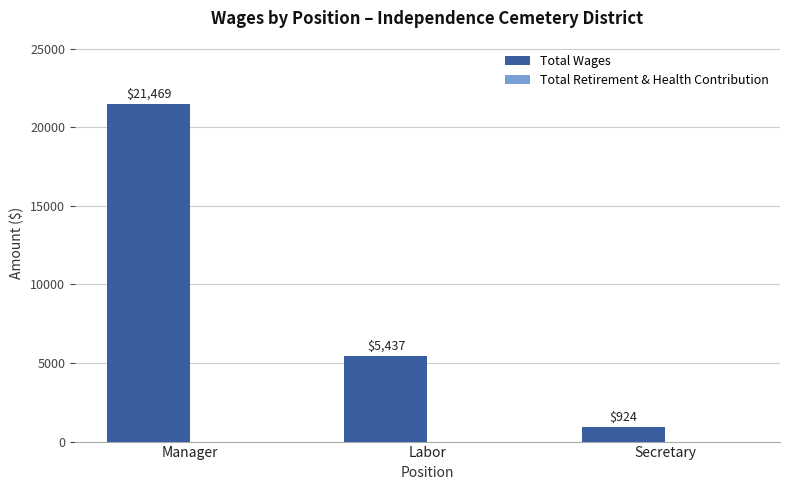

Read the value at Labor, to the nearest 10.

5440